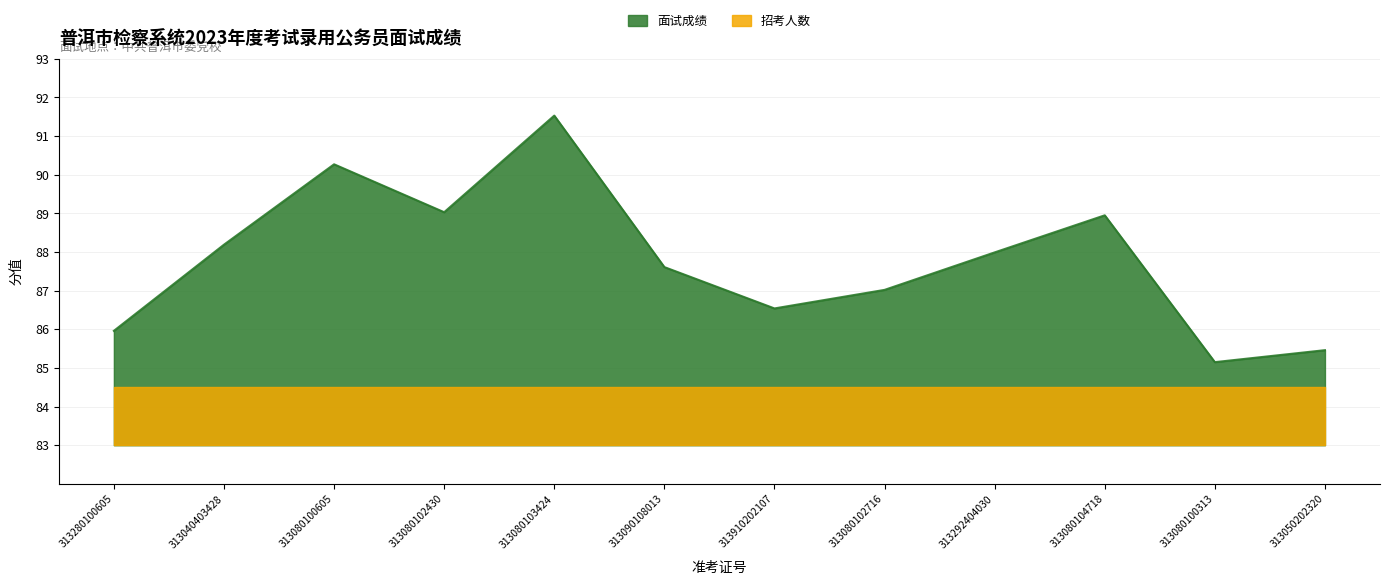

True or false: there are more than 2 points higher than both neighbors.

True